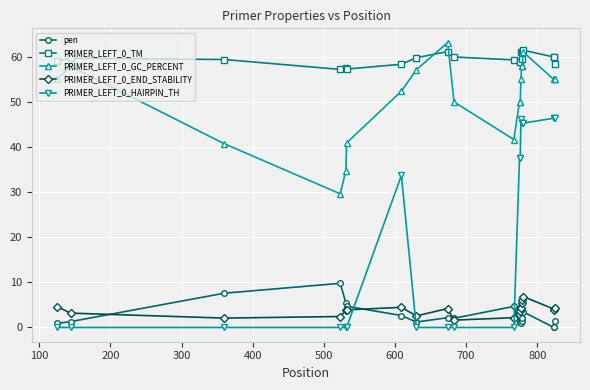

How many intersections are there between pen and PRIMER_LEFT_0_HAIRPIN_TH?

3